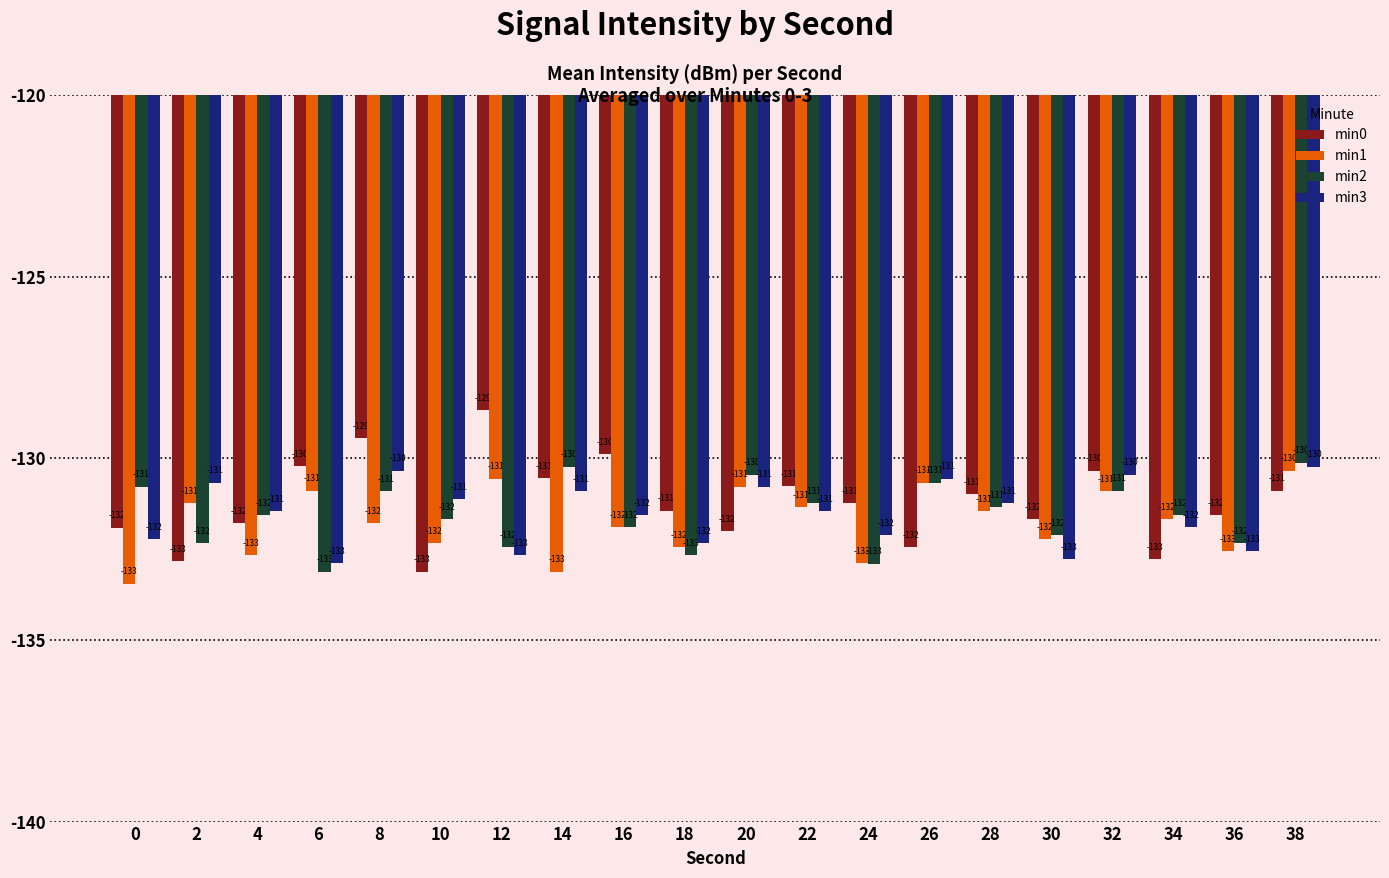

Is it true that min0 equals -28.0 at 10?

False